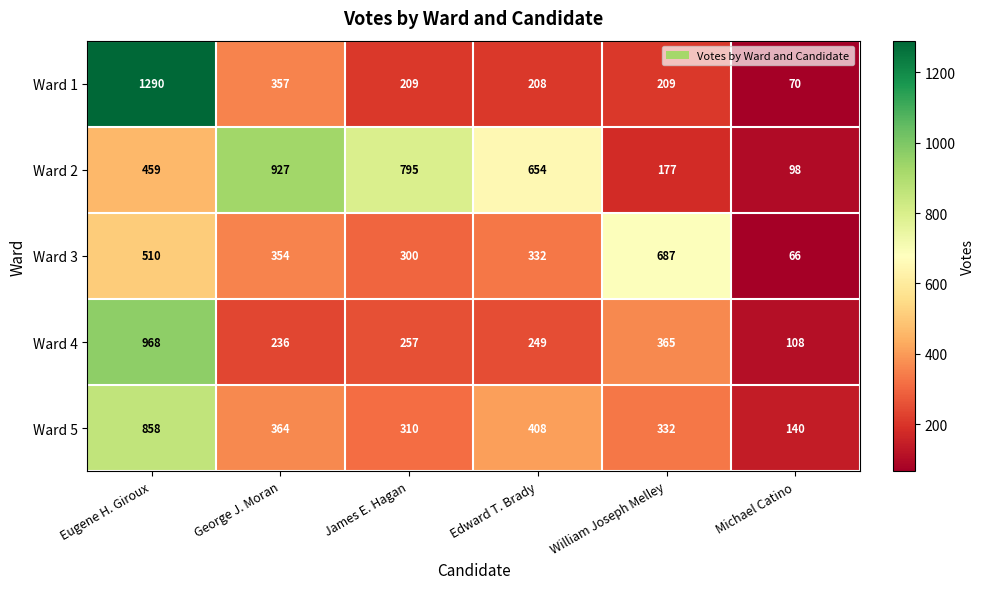

Where is Ward 3 nearest to the value 376?

George J. Moran